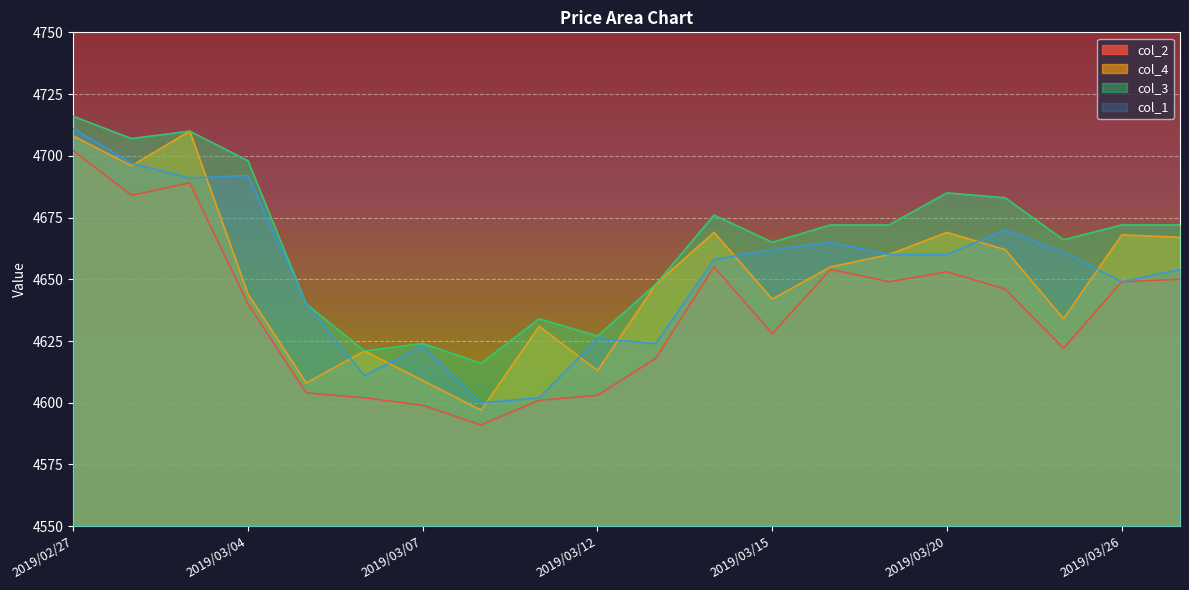

At which label does col_3 first exceed 4672?

2019/02/27